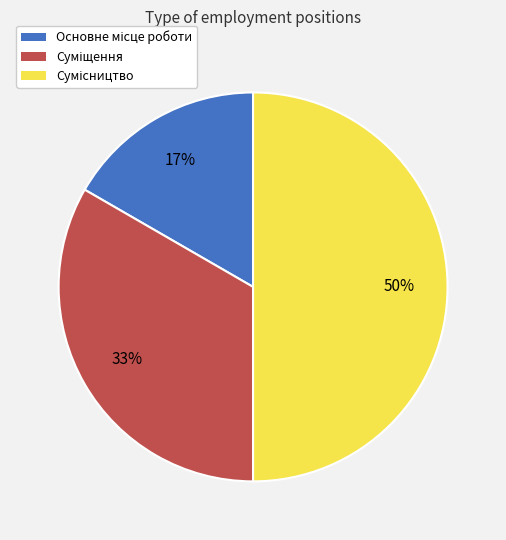

To the nearest percent, what is the average slice percentage?

33%